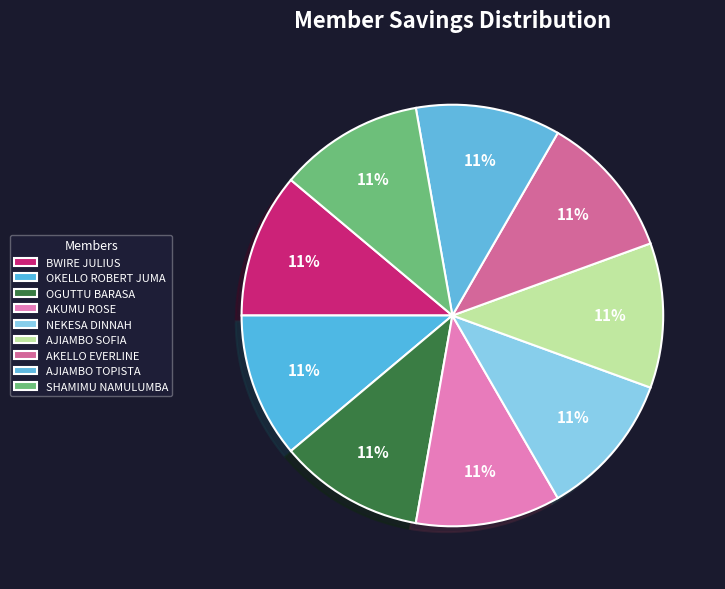

Does any single category account for the majority?

No